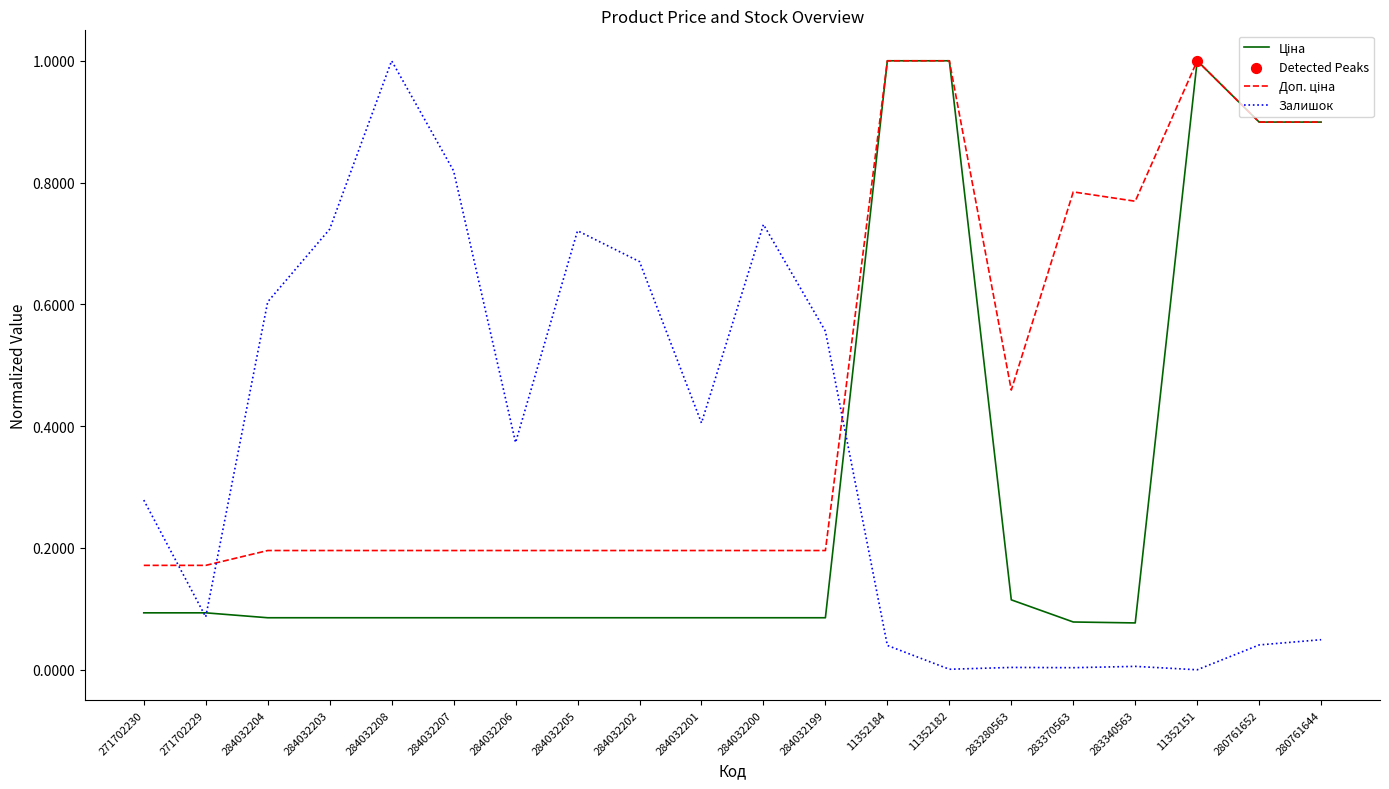

At which category is the sum across all series the highest?

11352184